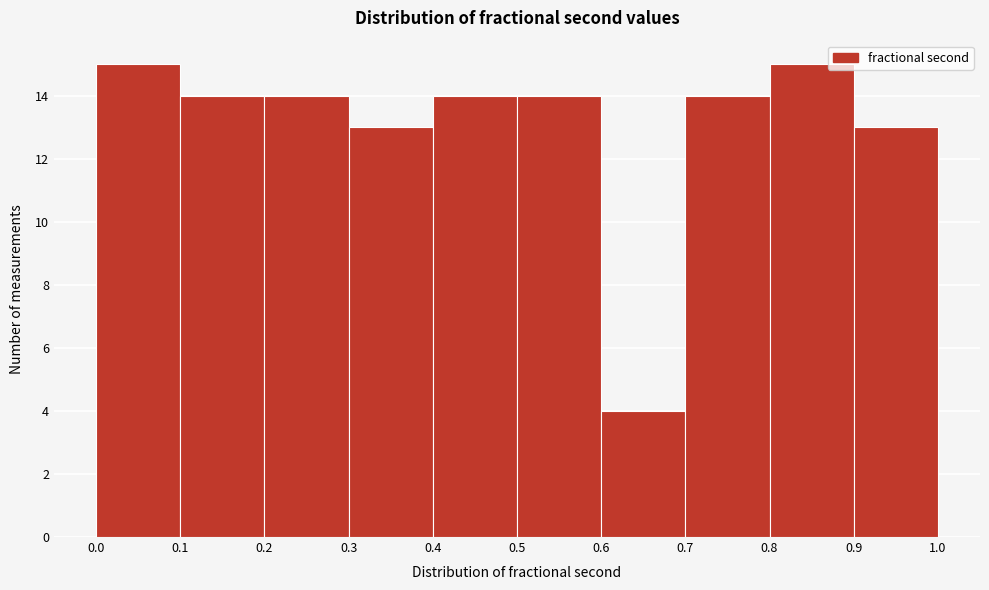

Reading left to right, list every bar in this chart as the range it spans on the x-axis followed by its height. The values are not printed on the chart, so give them approximately, as read against the axis.

0.0 to 0.1: 15
0.1 to 0.2: 14
0.2 to 0.3: 14
0.3 to 0.4: 13
0.4 to 0.5: 14
0.5 to 0.6: 14
0.6 to 0.7: 4
0.7 to 0.8: 14
0.8 to 0.9: 15
0.9 to 1.0: 13